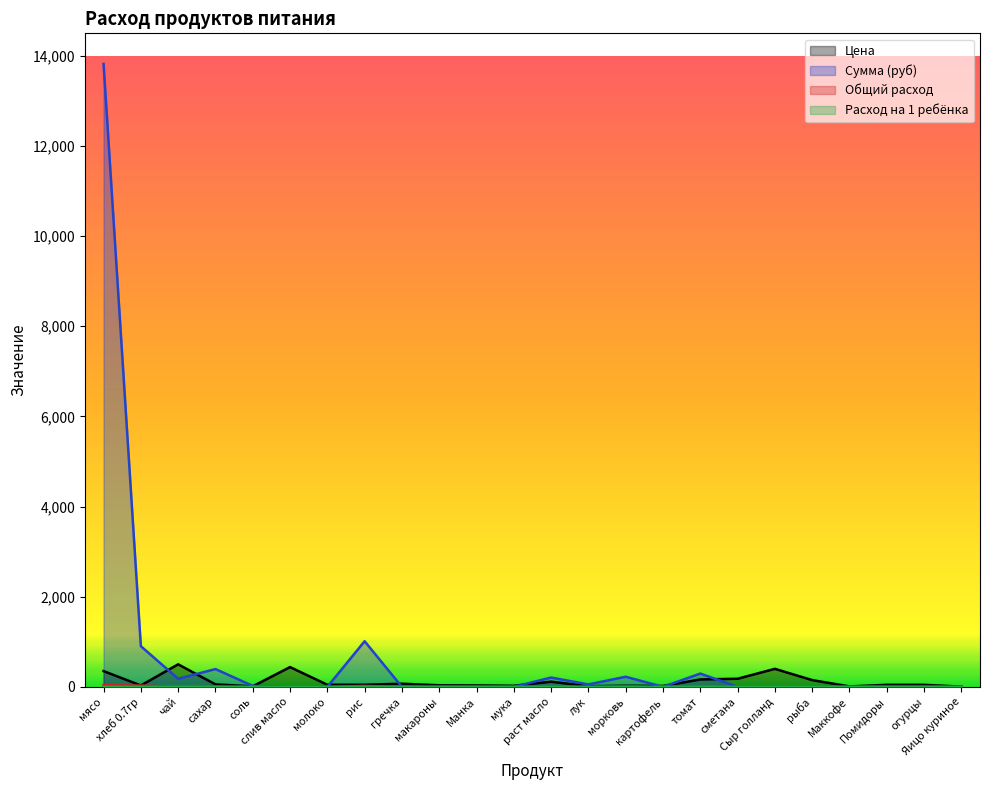

Reading right to left, extract all data points from this chart.

Цена: 5.5	45.0	45.0	10.0	150.0	400.0	180.0	164.3	20.0	25.0	15.0	115.0	24.0	32.0	35.0	70.0	47.0	47.0	438.9	12.0	55.0	500.0	31.4	350.0
Сумма (руб): 0.0	0.0	0.0	0.0	0.0	0.0	0.0	294.9	0.0	224.4	53.9	206.4	0.0	0.0	0.0	0.0	1012.4	0.0	0.0	21.5	394.9	179.5	902.7	13821.5
Общий расход: 0.0	0.0	0.0	0.0	0.0	0.0	0.0	1.8	0.0	9.0	3.6	1.8	0.0	0.0	0.0	0.0	21.5	0.0	0.0	1.8	7.2	0.4	28.7	39.5
Расход на 1 ребёнка: 0.0	0.0	0.0	0.0	0.0	0.0	0.0	0.0	0.0	0.0	0.0	0.0	0.0	0.0	0.0	0.0	0.1	0.0	0.0	0.0	0.0	0.0	0.1	0.1